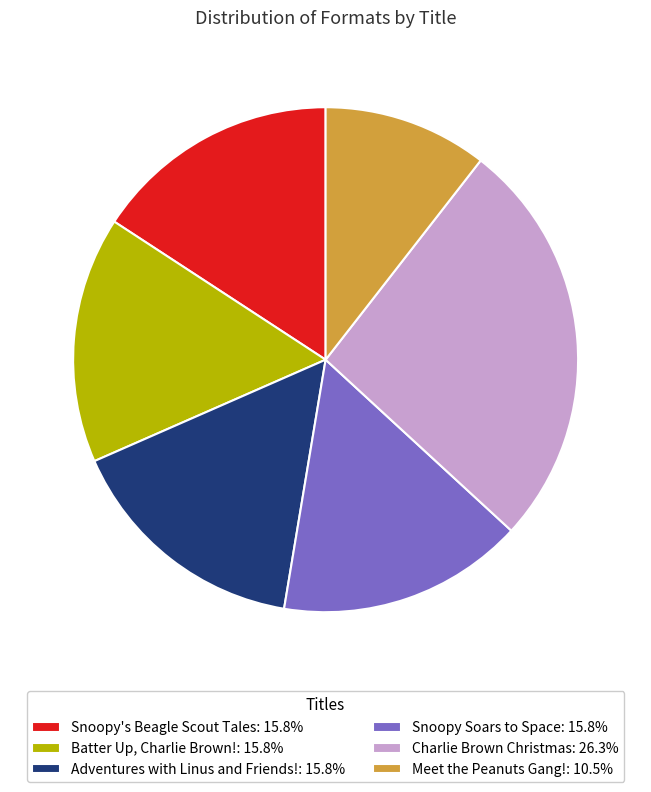

Between Snoopy's Beagle Scout Tales and Charlie Brown Christmas, which is larger?

Charlie Brown Christmas